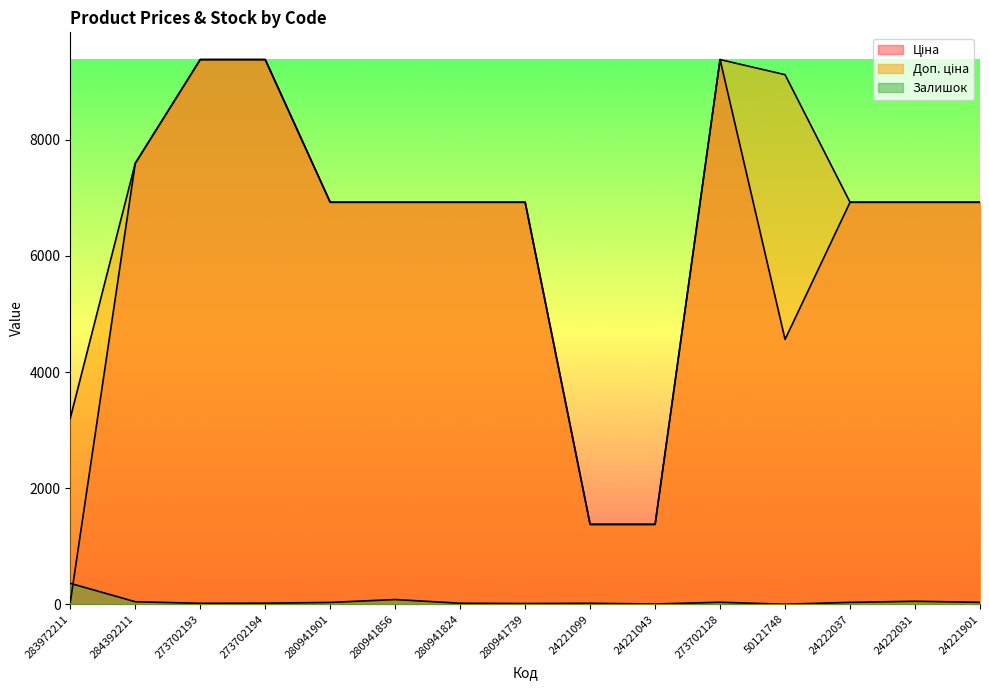

How many data points in Залишок are less than 31?

7